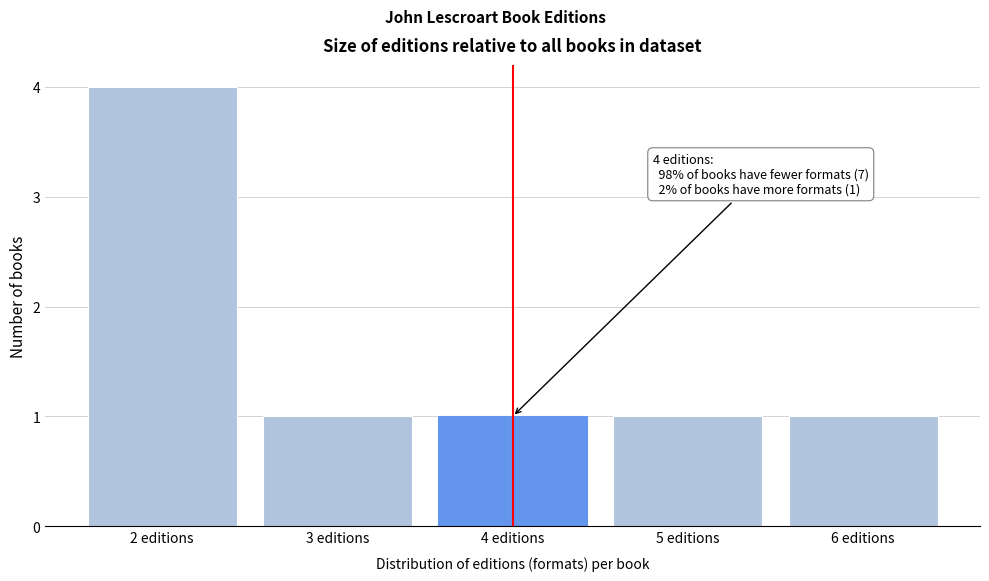

Over which range of the x-axis is the bar tallest?

1.5 to 2.5